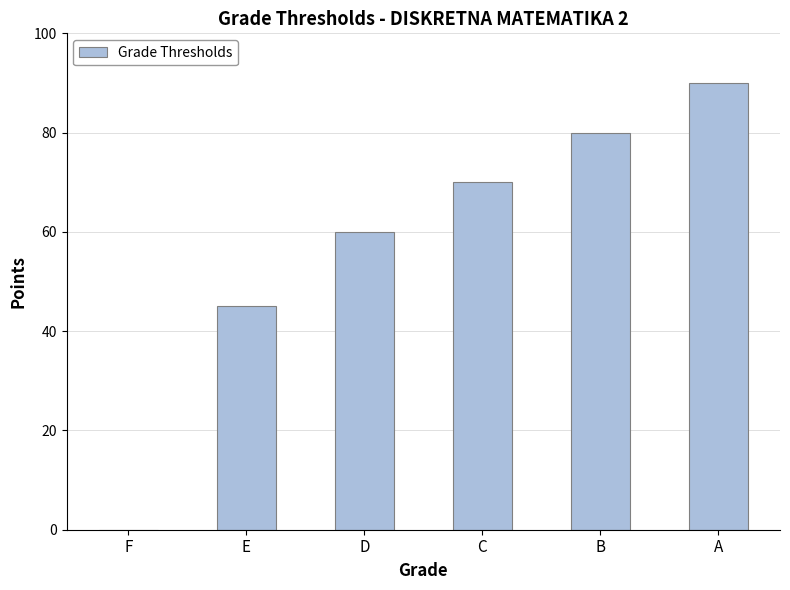

What value does the data have at E?

45